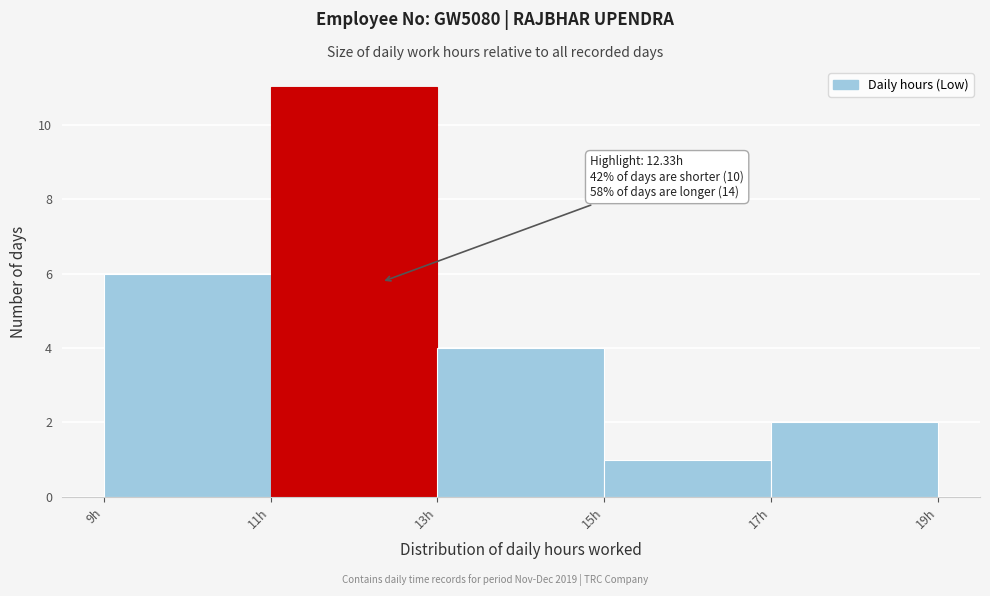

Which range on the x-axis has the tallest bar?

11 to 13